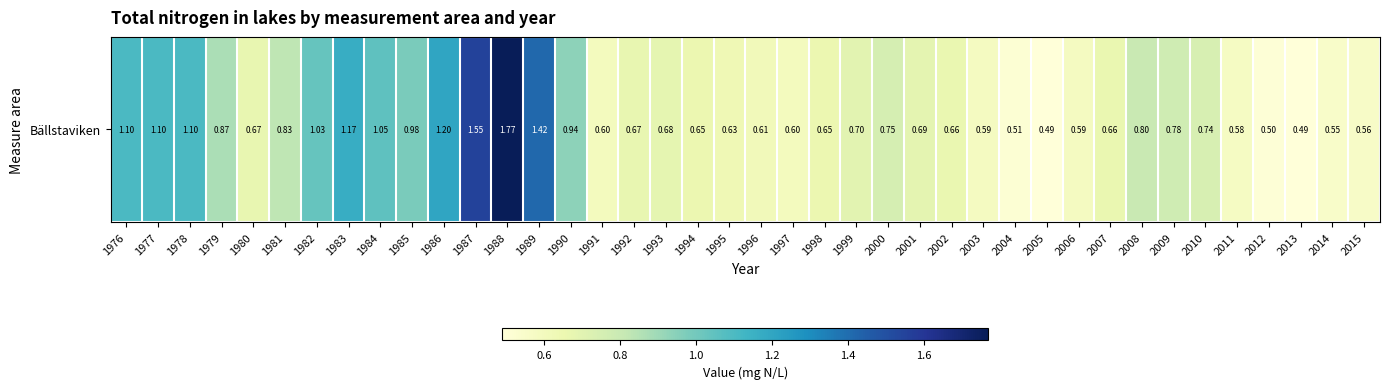

What is the ratio of the value at 1980 to the value at 1986?

0.6